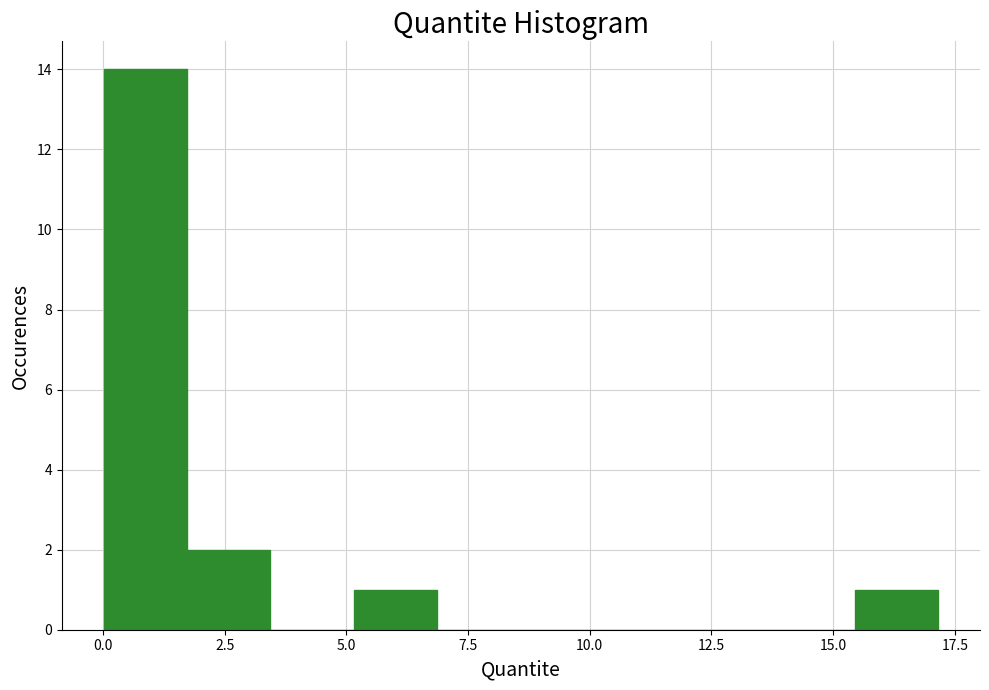

Read against the x-axis, roughly where is the centre of the tallest bar?

1.0